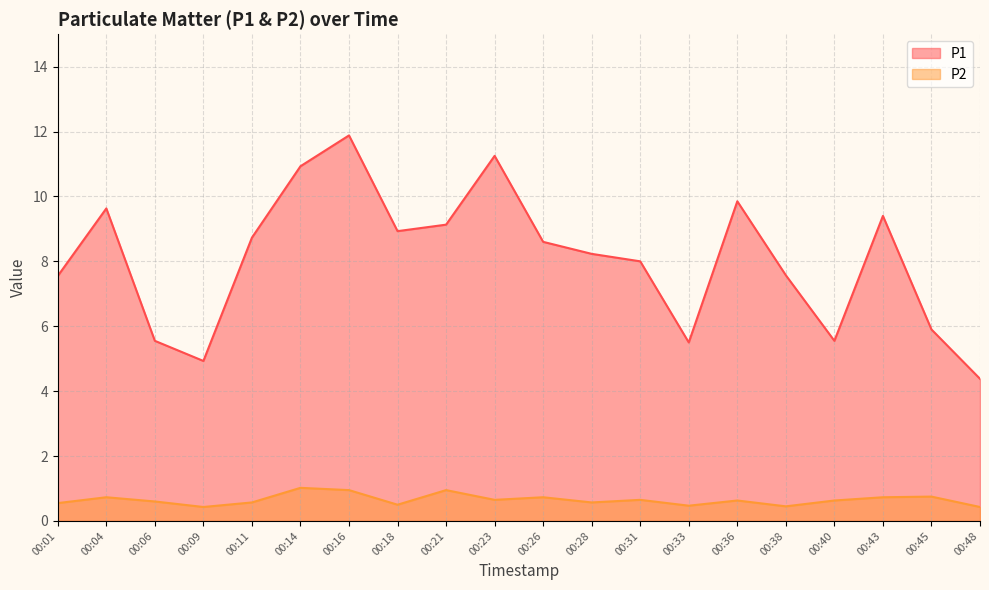

How many values in the P1 series are below 8?

8